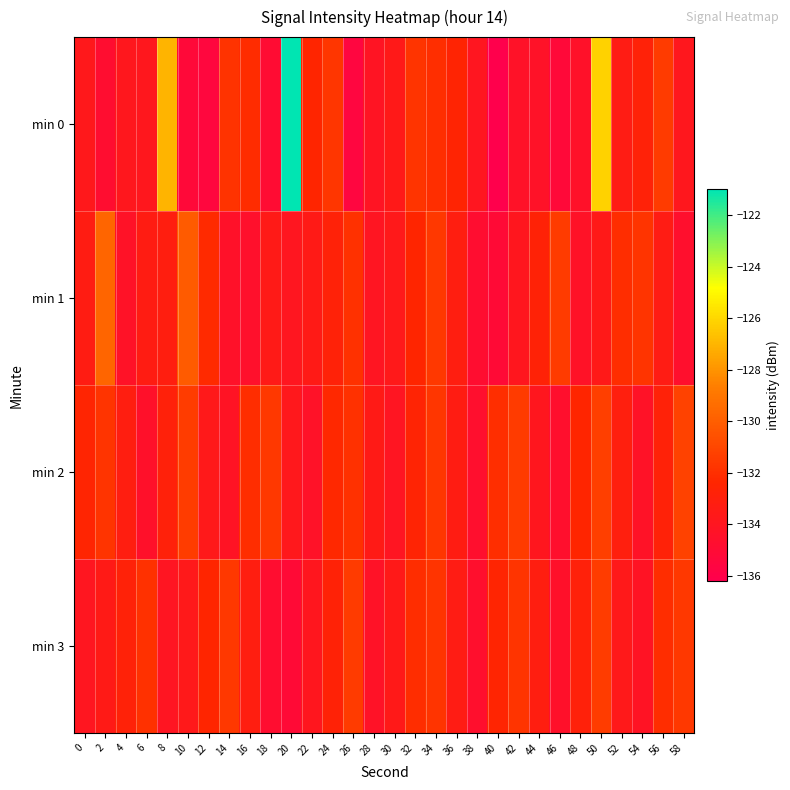

Which series has the largest range (max minus min)?

min 0